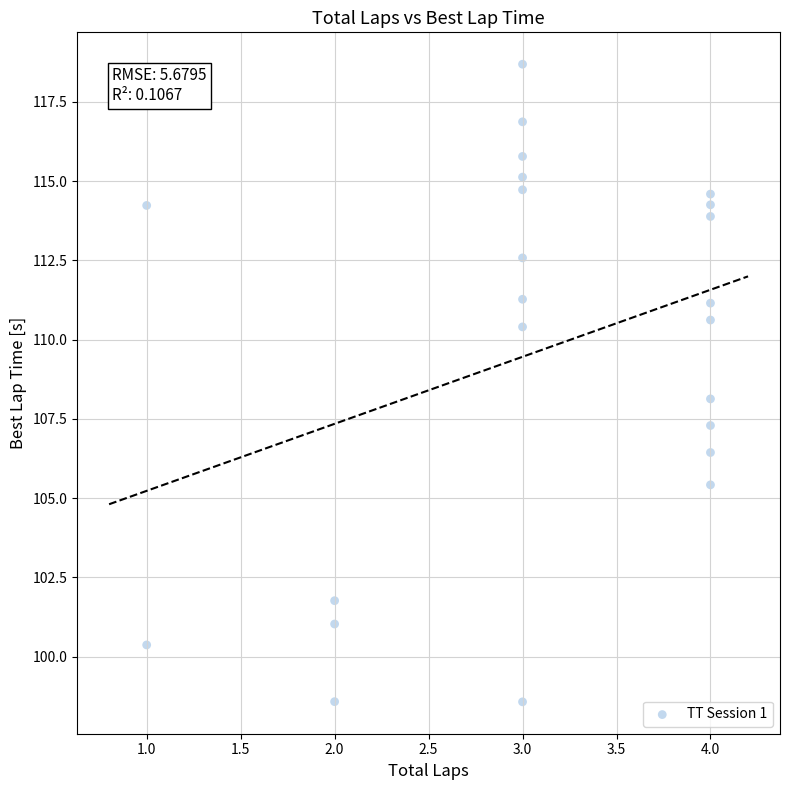

How many data points are displayed?

23